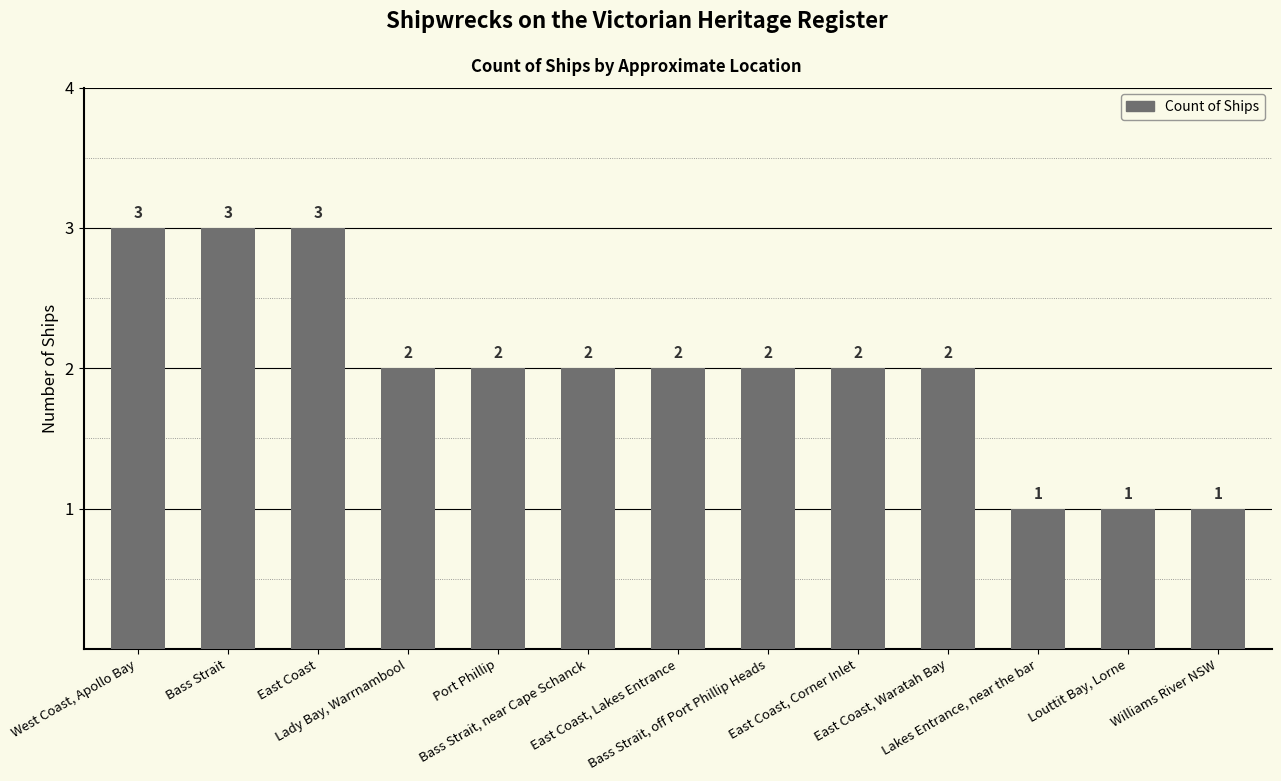

How many bars are there in total?

13